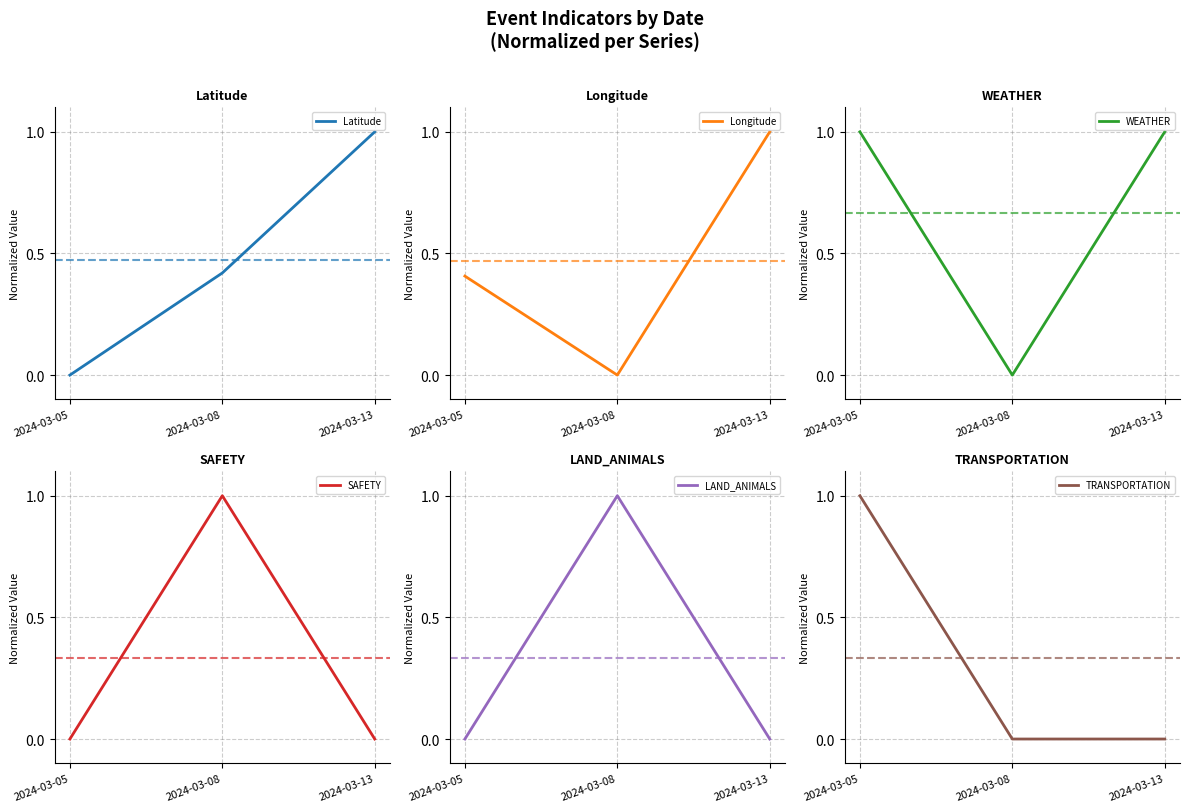

The value of Latitude at 2024-03-05 is 0.0. True or false?

True